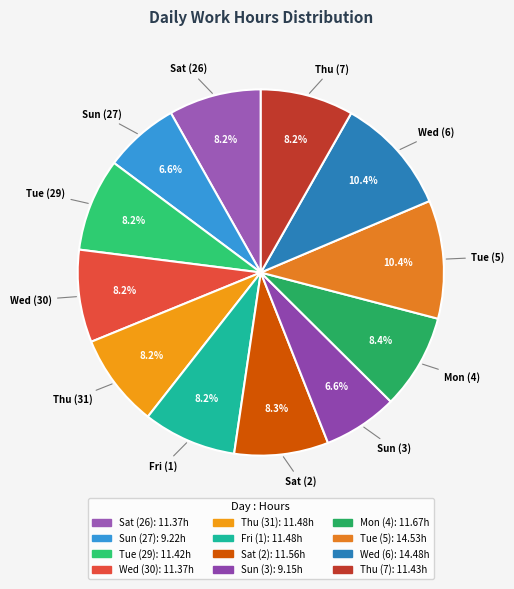

Is there any slice that represents more than half of the pie?

No